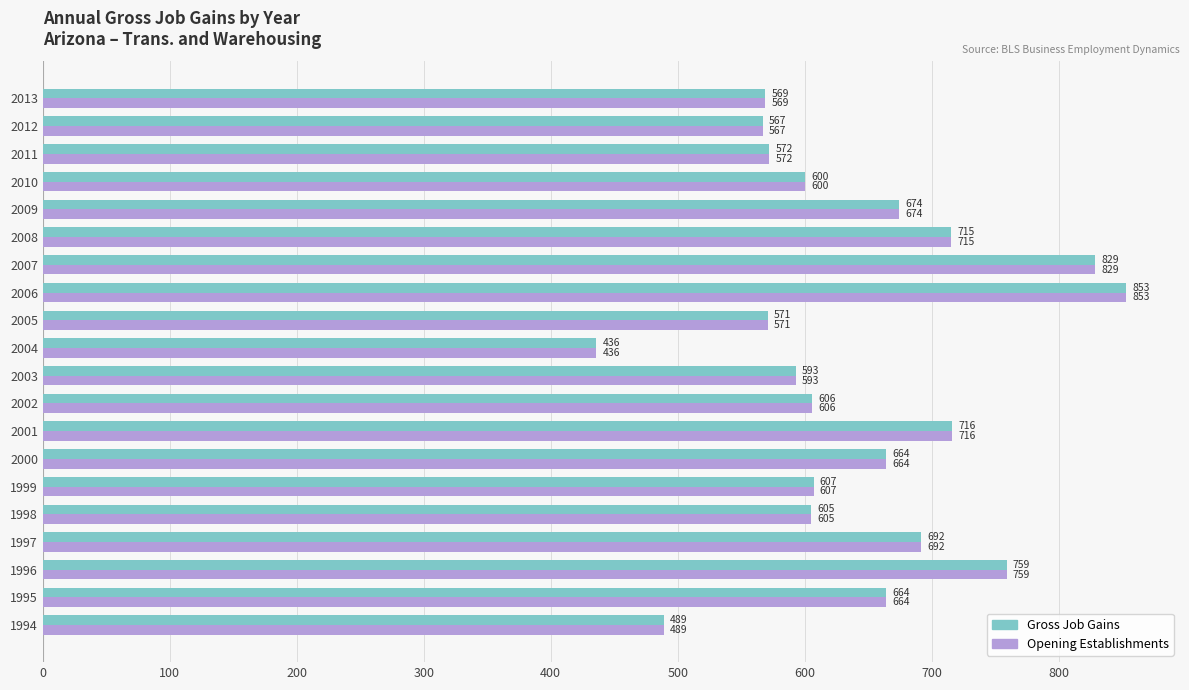

Count the number of data series in this chart.

2